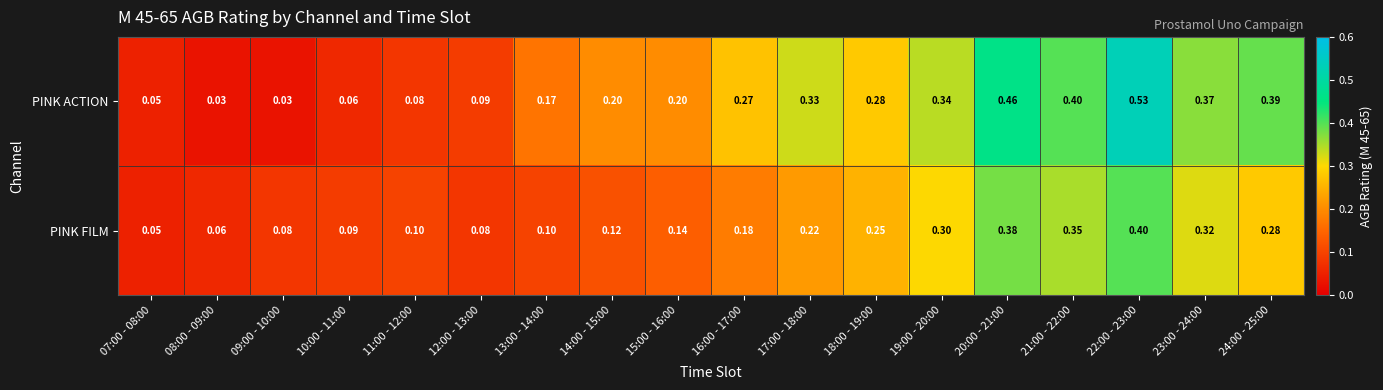

Which series has the largest total across all categories?

PINK ACTION